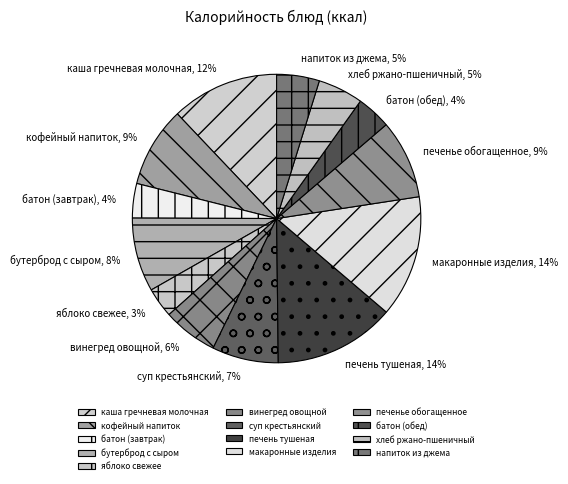

Is it true that макаронные изделия is 14% of the pie?

True